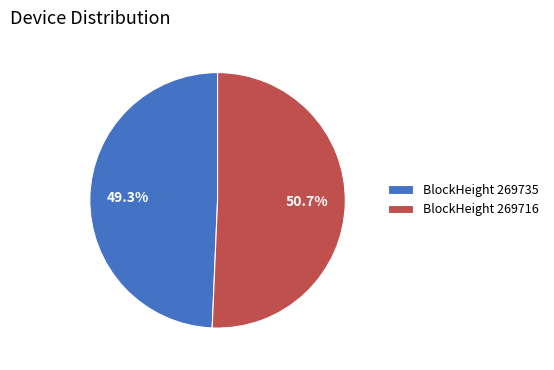

Is there a majority slice in this chart?

Yes